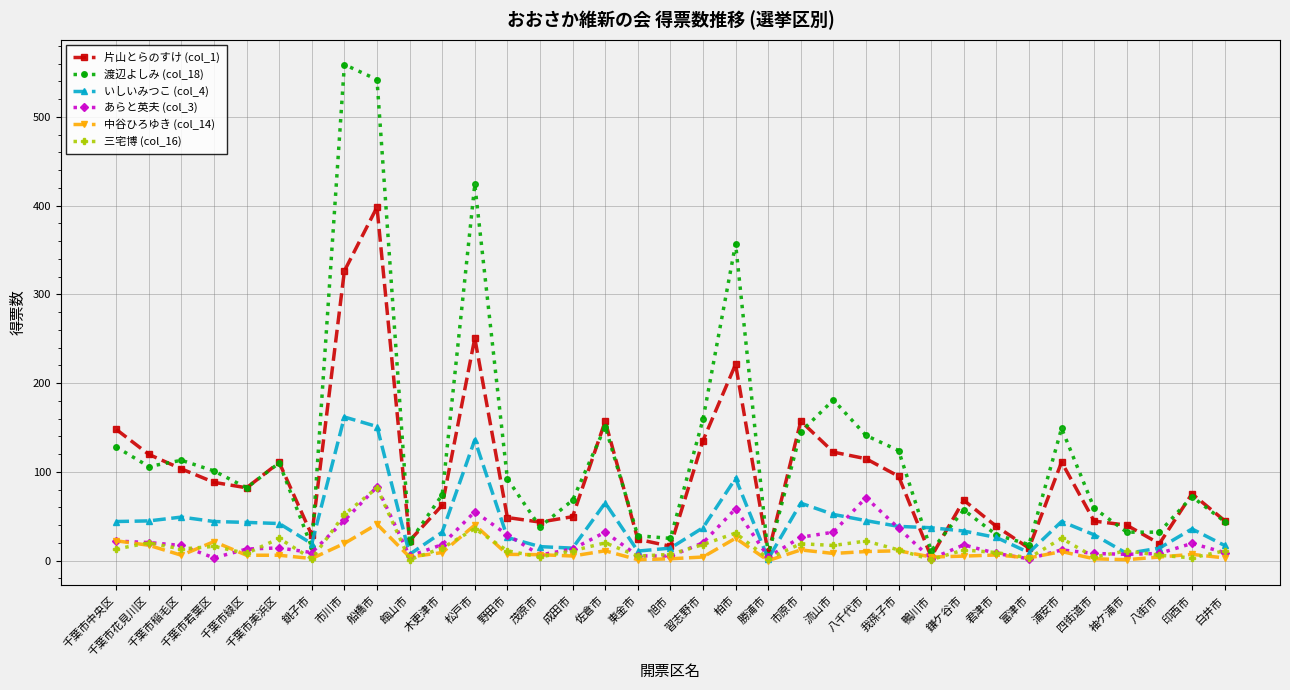

What is the total value across all series at 千葉市花見川区?

327.9